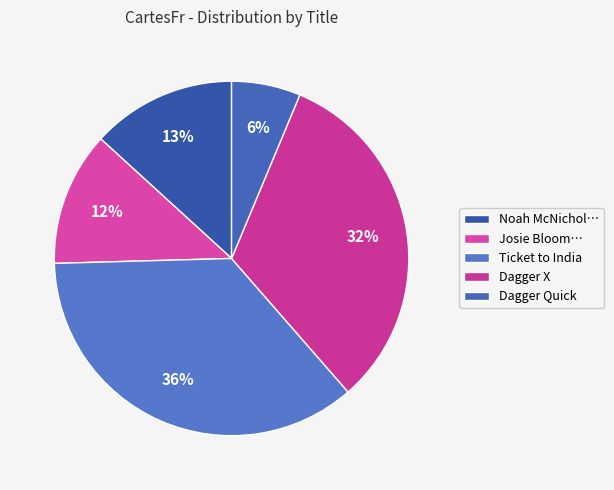

How many slices are in this pie chart?

5